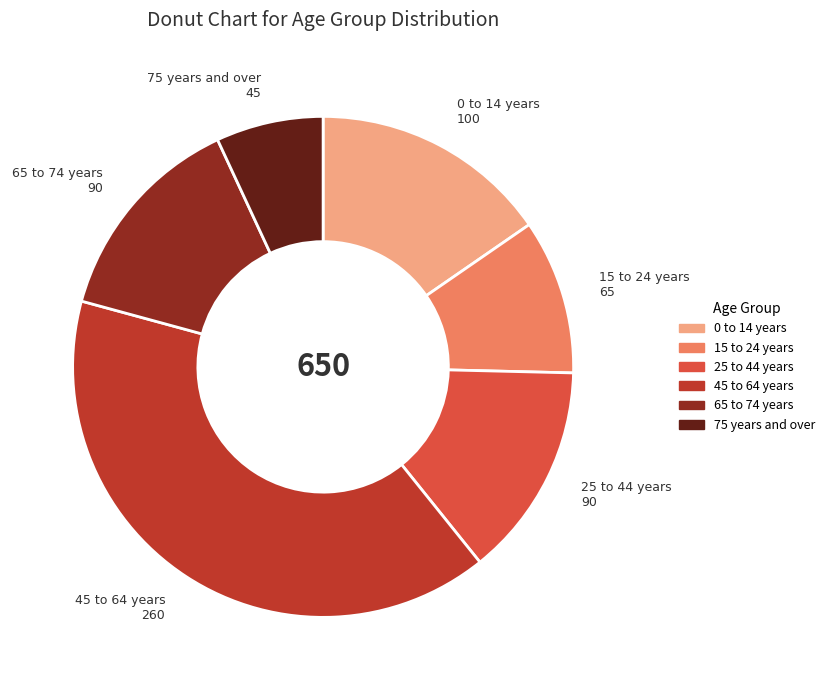

Count the number of slices in the pie.

6